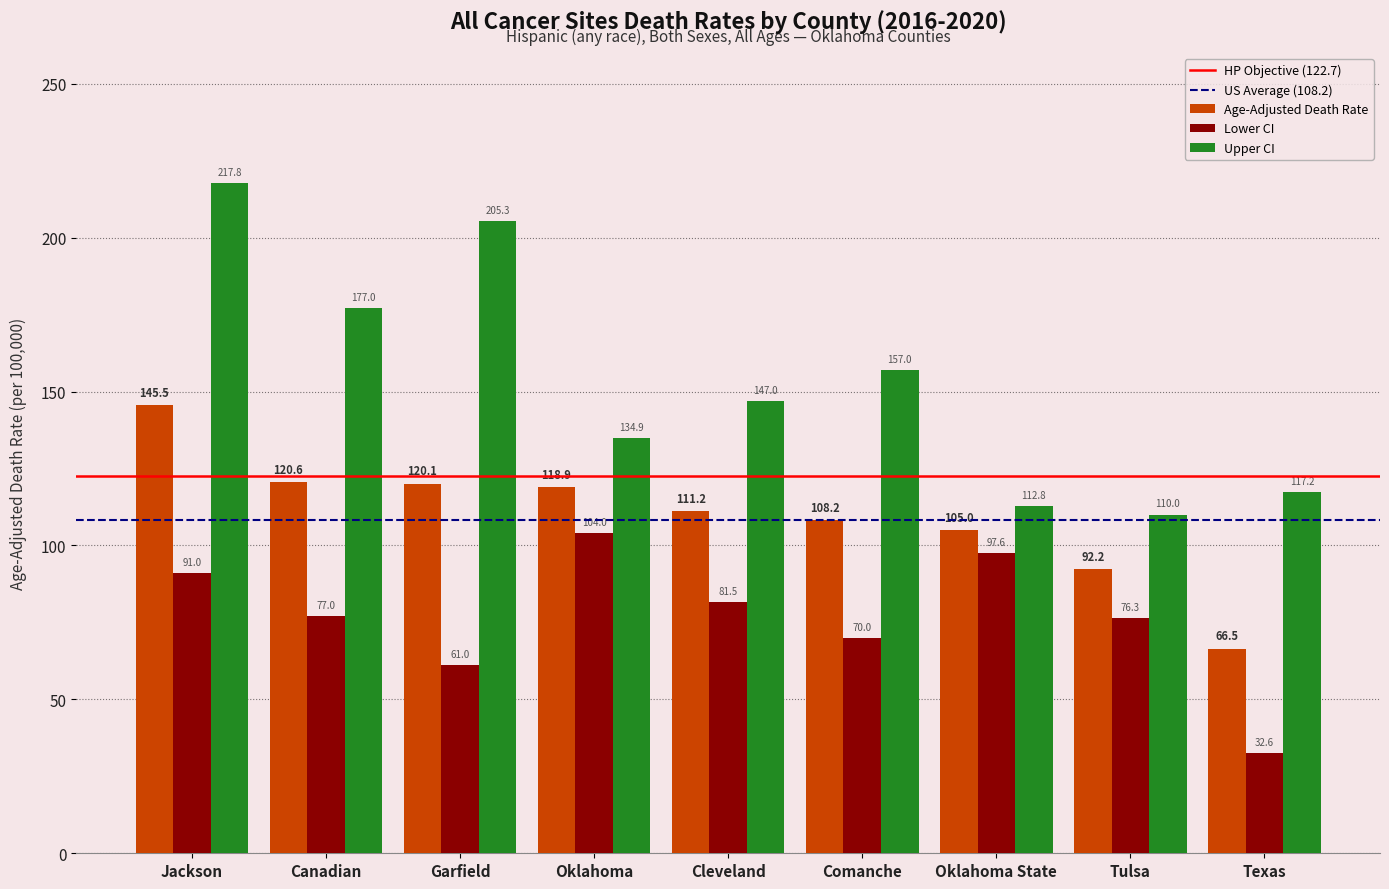

What is the difference between the Lower CI values at Oklahoma State and Tulsa?

21.3